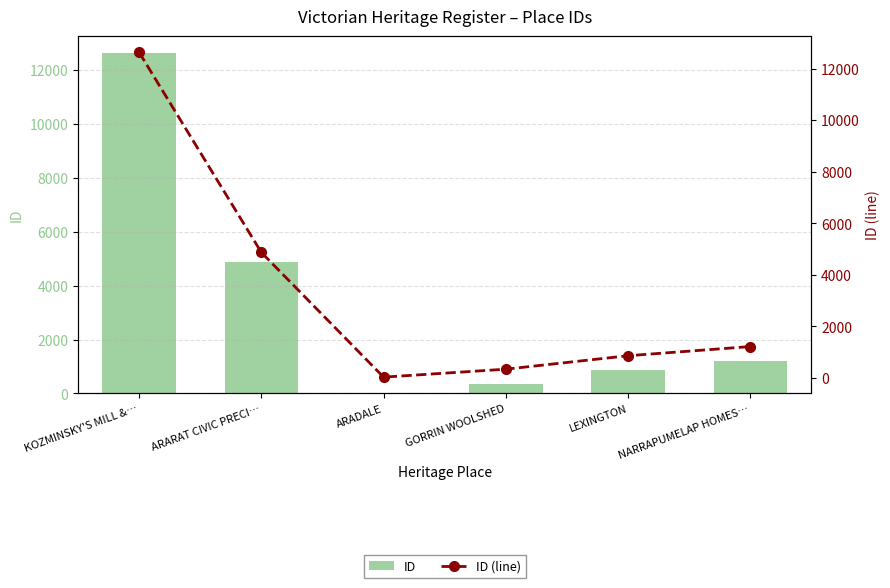

What is the maximum value for ID?

12633